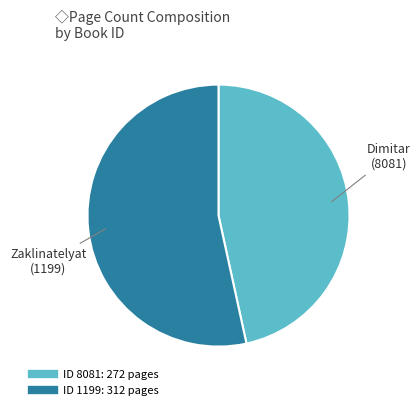

Does any single category account for the majority?

Yes